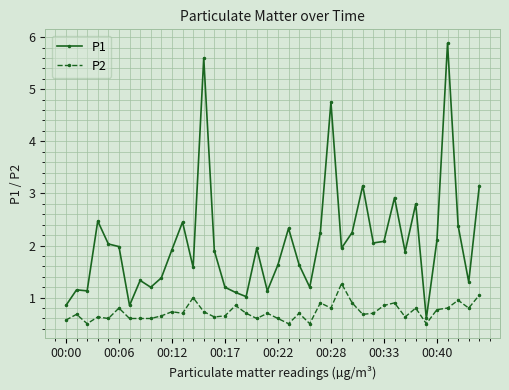

True or false: P1 and P2 cross at least once.

False